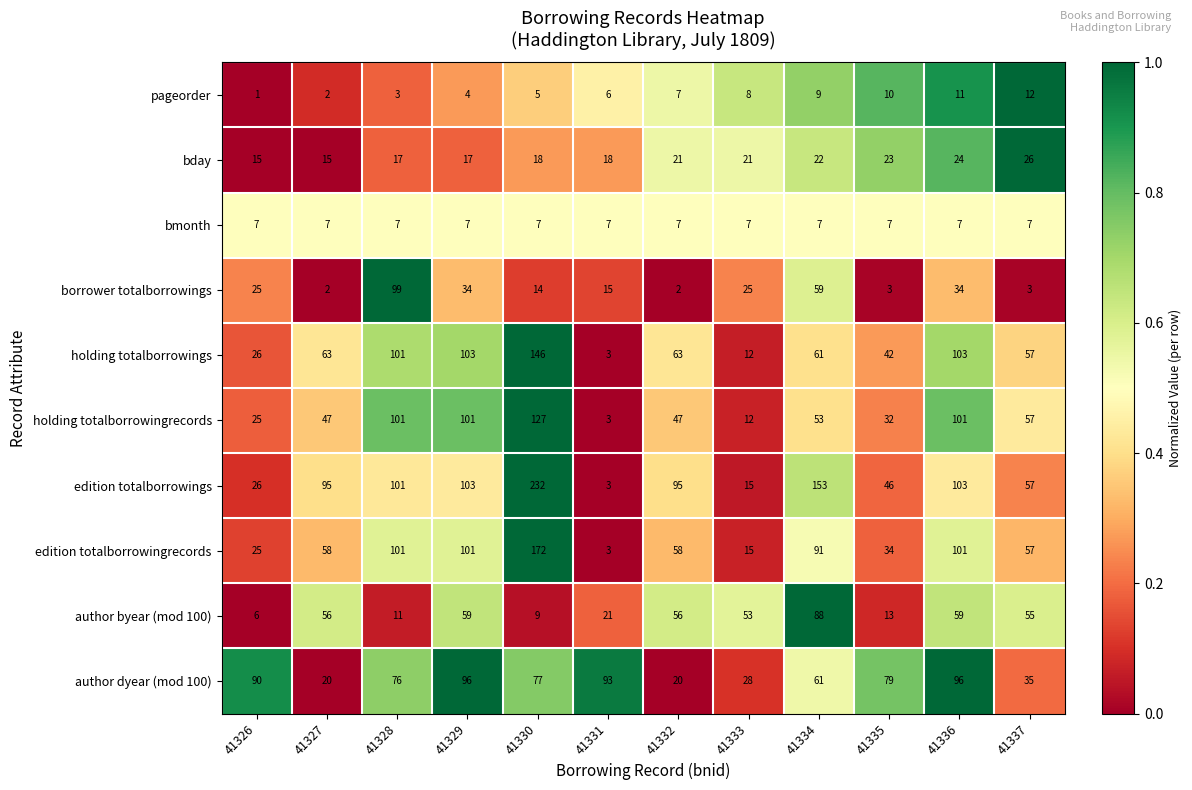

At which category does the chart reach its minimum across all series?

41326